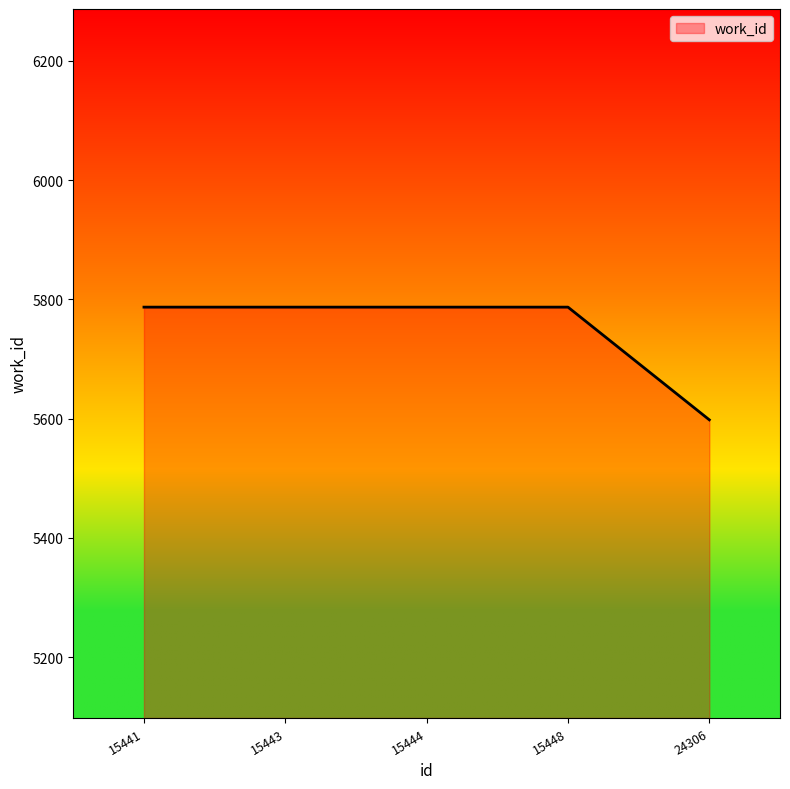

True or false: the data shows 8252 at 15444.

False